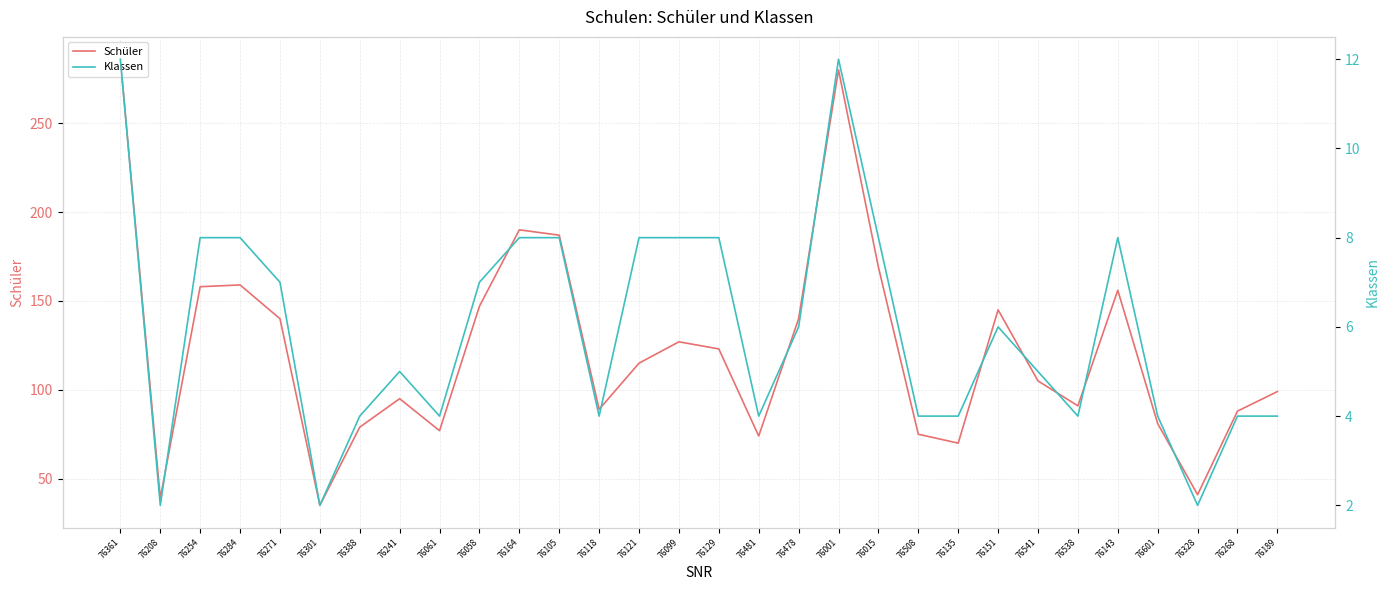

The Klassen series shows 5 at 76361. True or false?

False